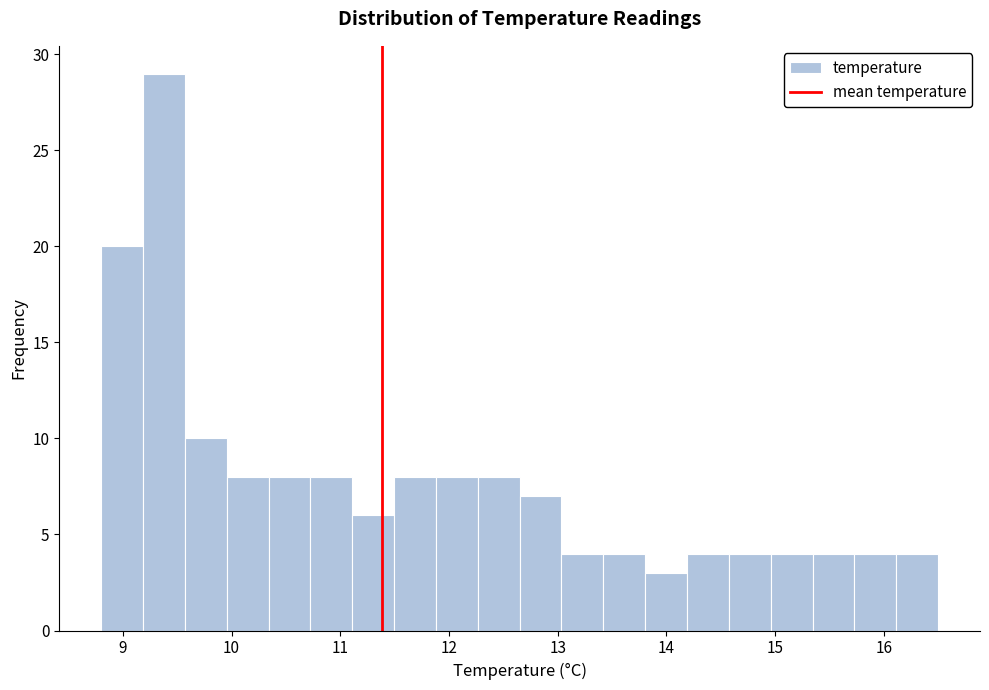

Around what value on the x-axis is the tallest bar? Give the approximate position of its centre, as read against the axis.

9.4